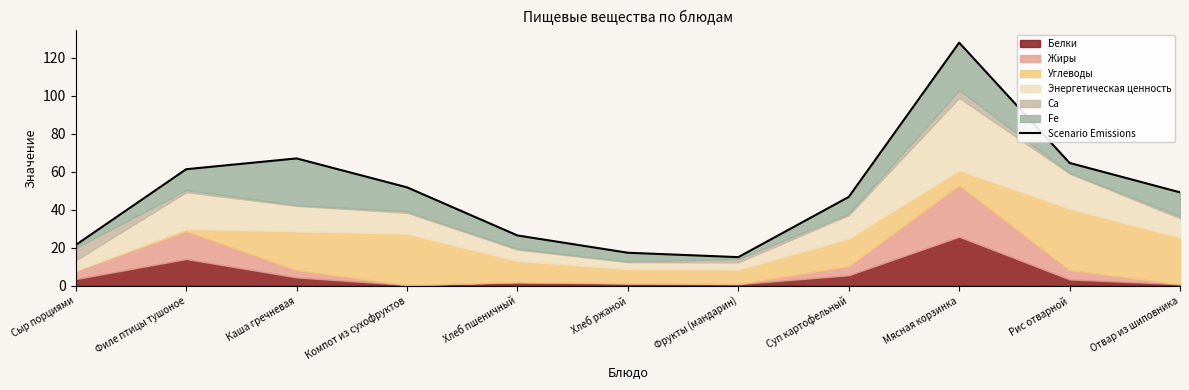

What is the sum of all values?

549.4